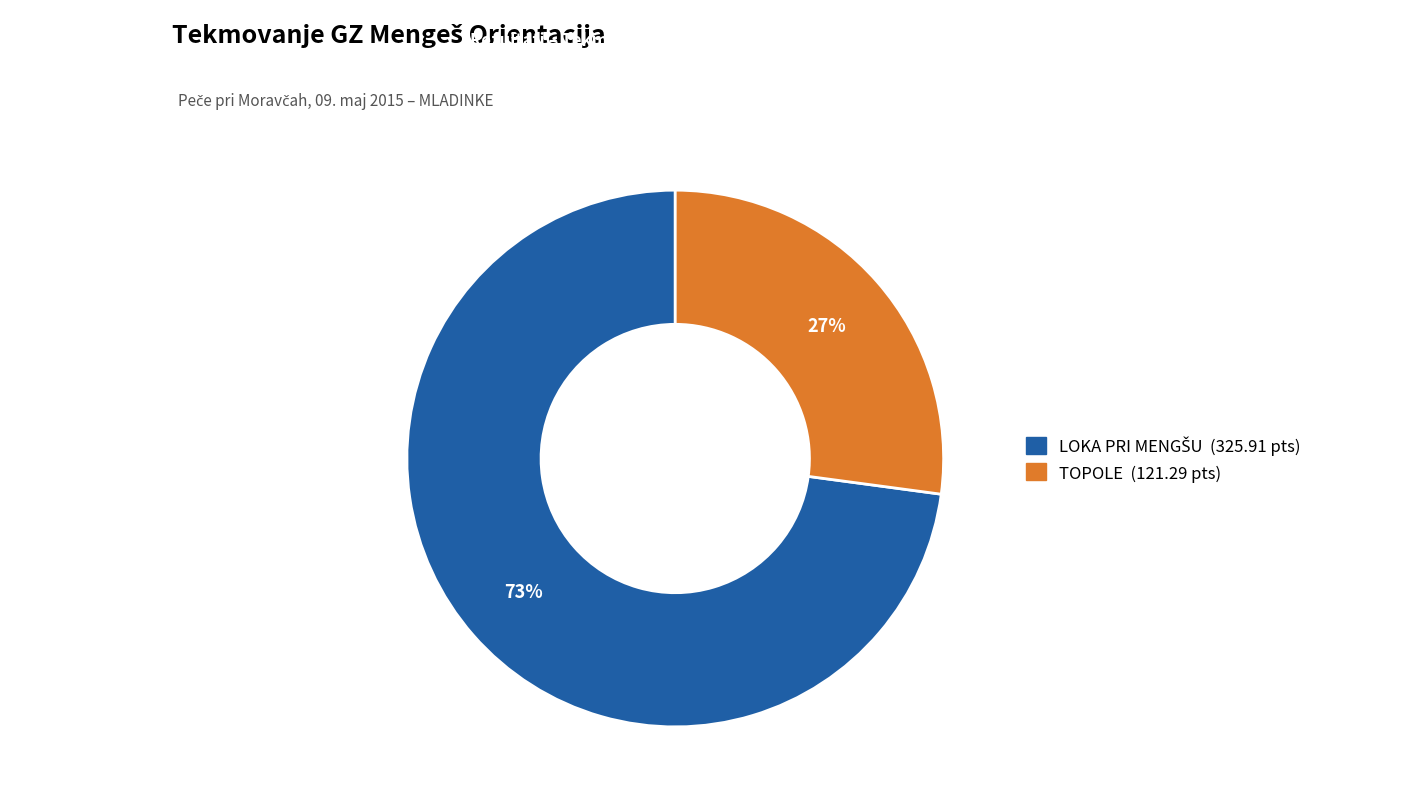

Which slice is the smallest?

TOPOLE